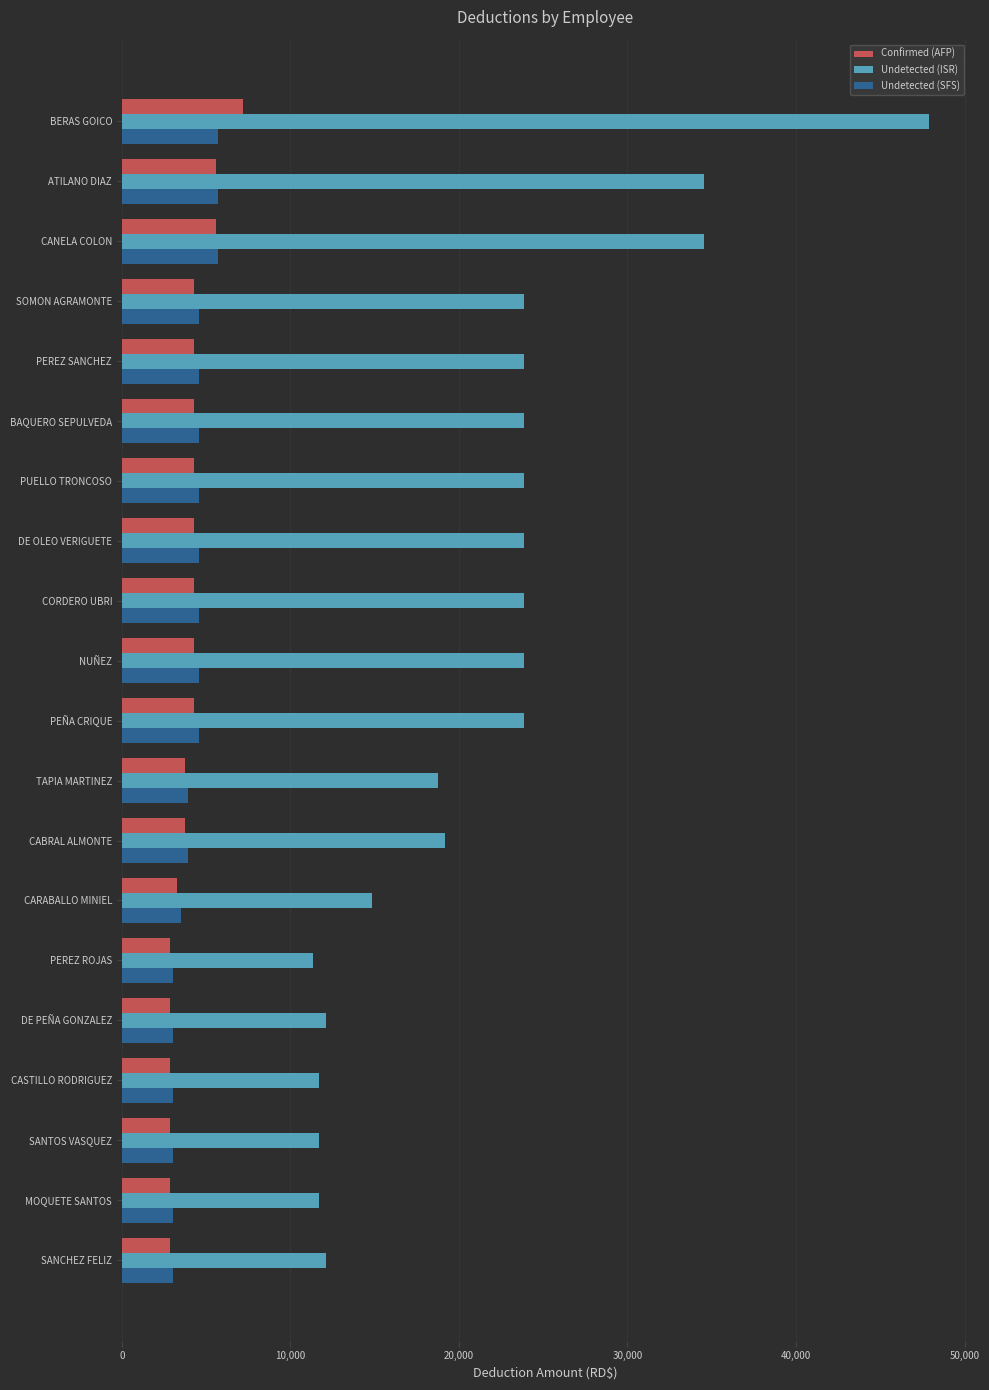

The value of Confirmed (AFP) at CANELA COLON is 5596.5. True or false?

True